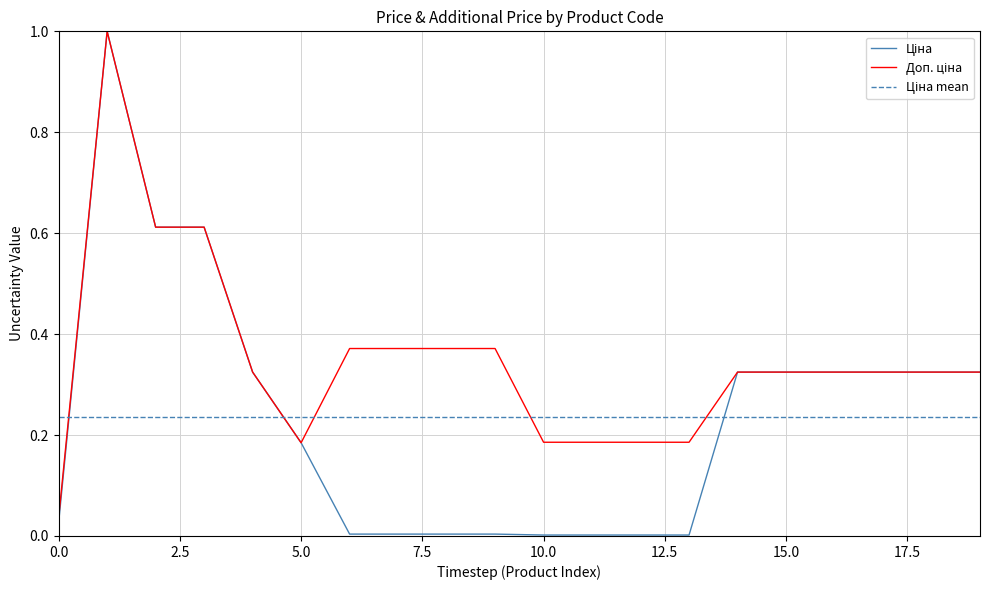

True or false: Доп. ціна has more than 2 interior local peaks.

False